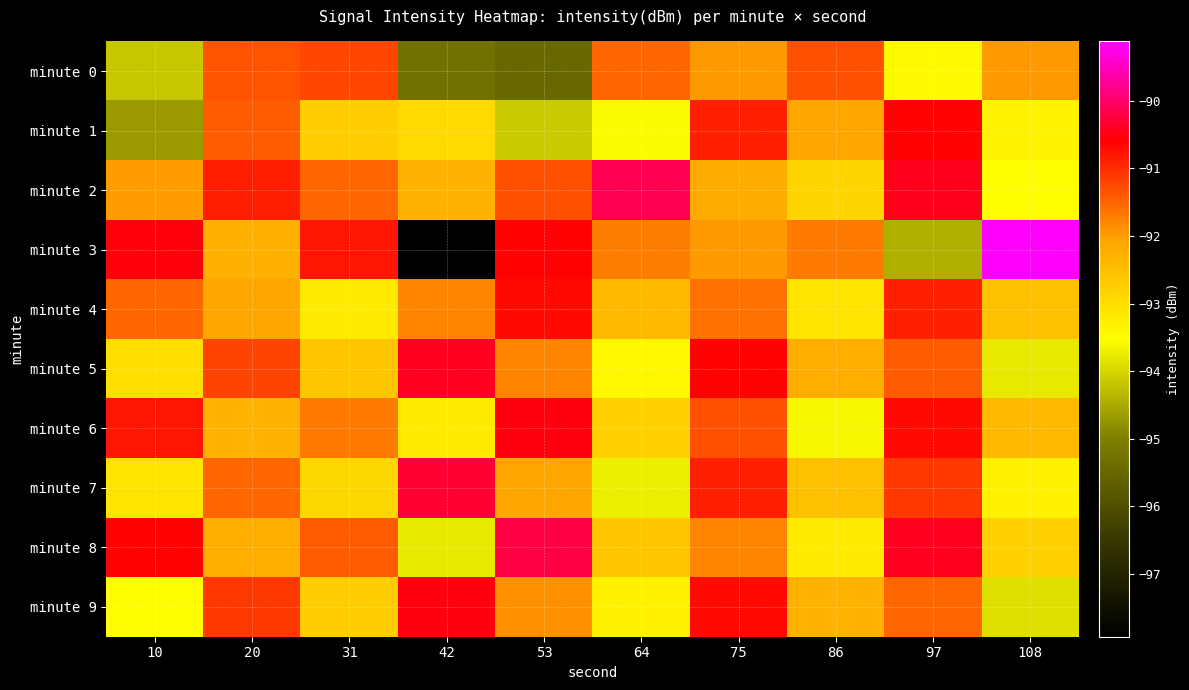

Which has a higher value, 53 or 75?

75